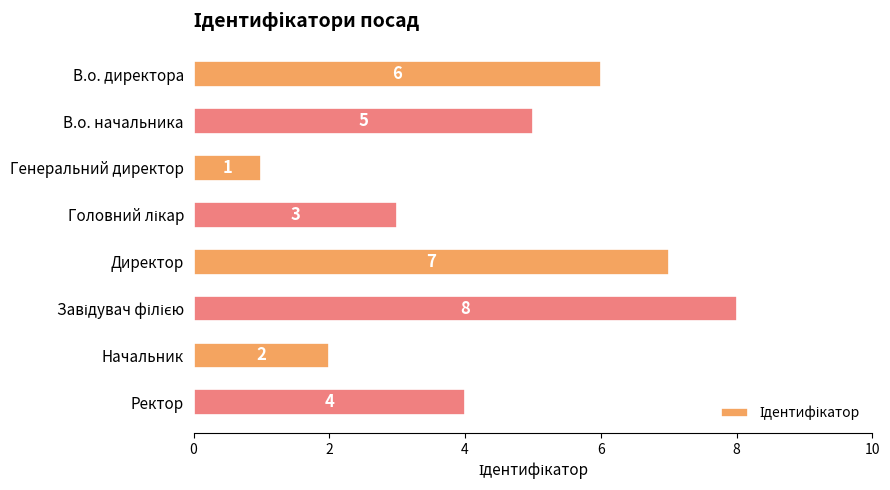

Count the number of data series in this chart.

1